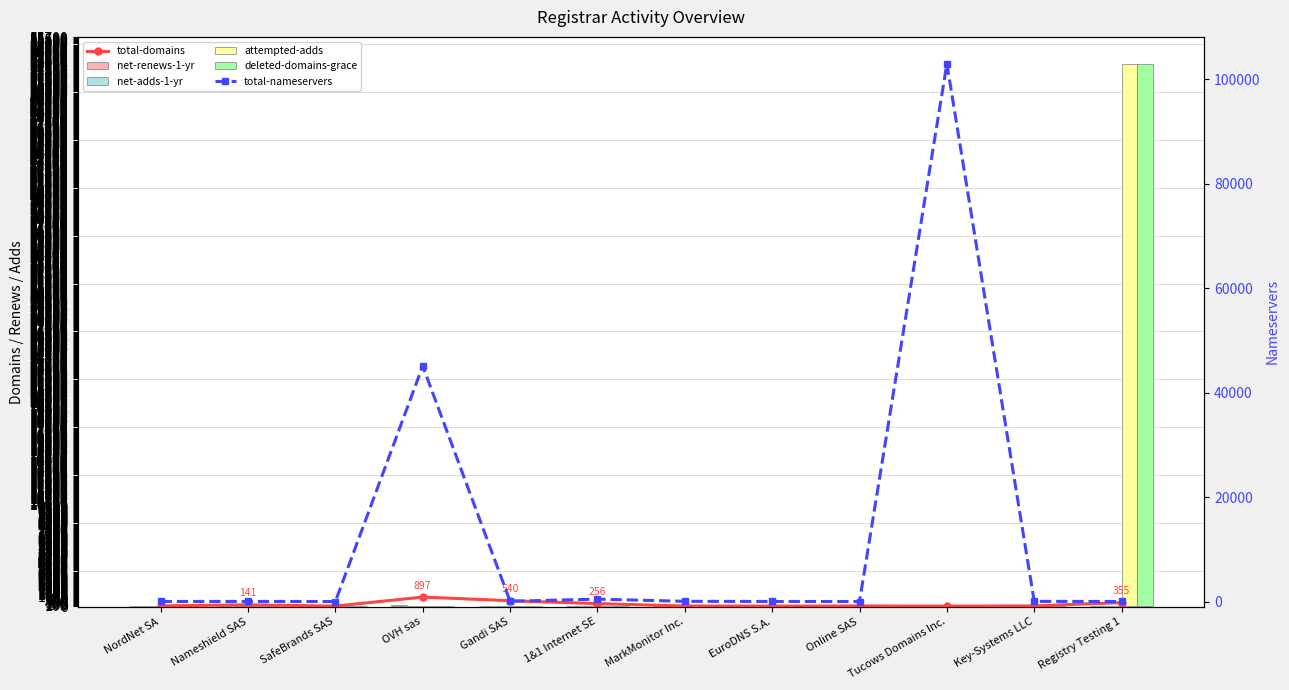

Rank the series by their maximum value, from lowest to highest.

net-adds-1-yr, net-renews-1-yr, total-domains, deleted-domains-grace, attempted-adds, total-nameservers